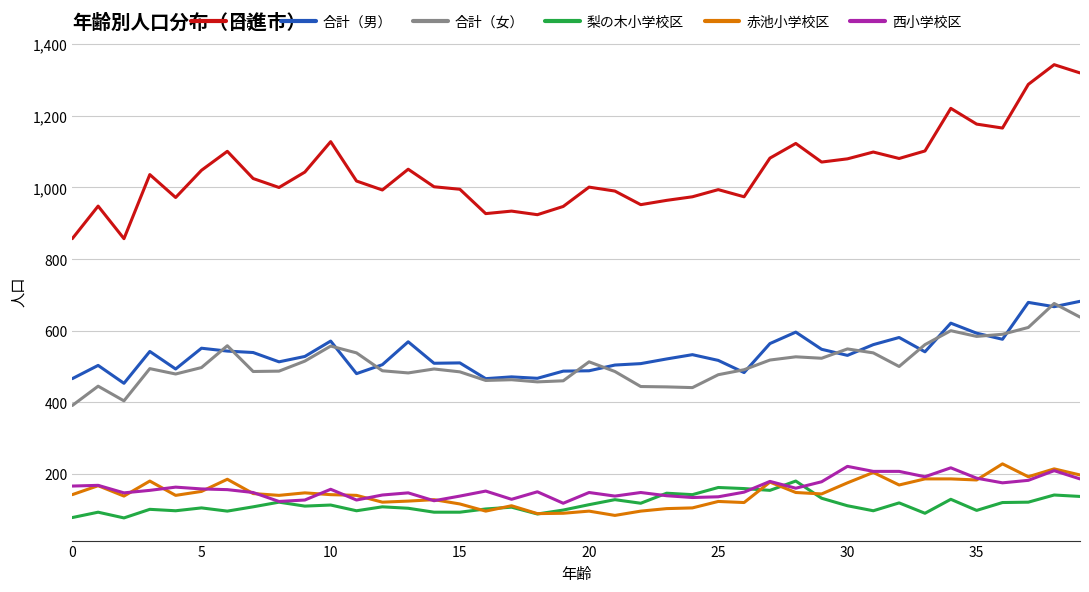

True or false: 合計 and 合計（男） cross at least once.

False